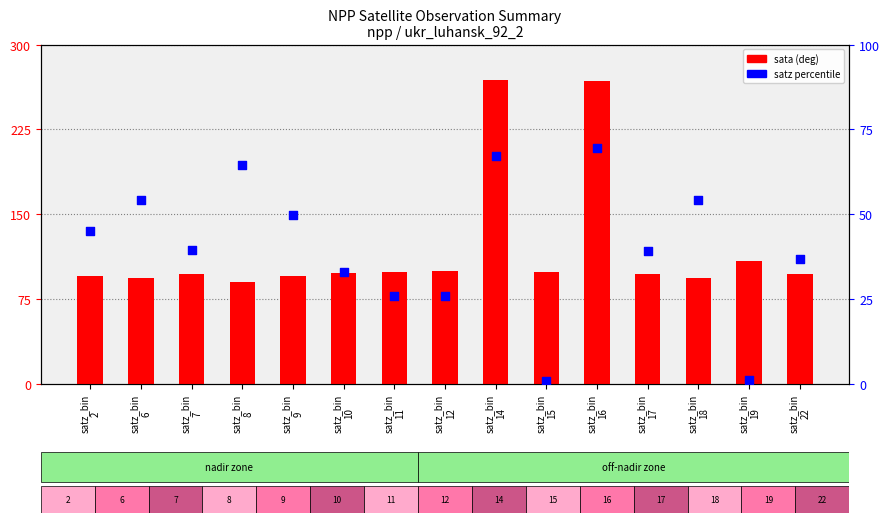

At which category is the sum across all series the highest?

satz_bin
16